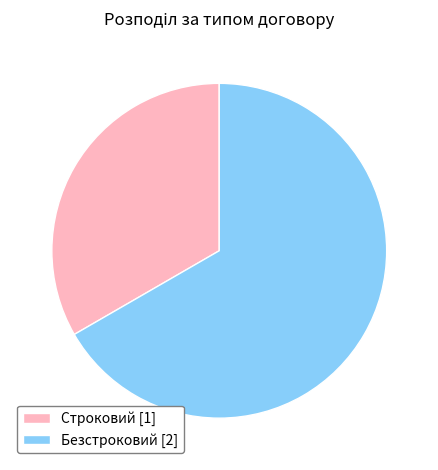

Is it true that Строковий is 27% of the pie?

False